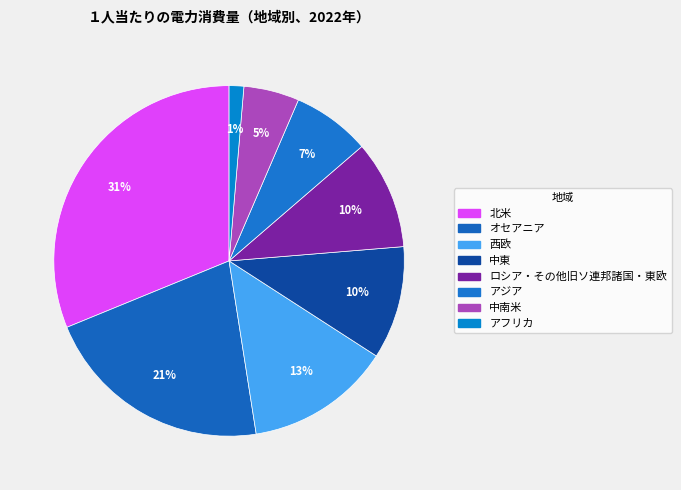

How many segments does this pie chart have?

8